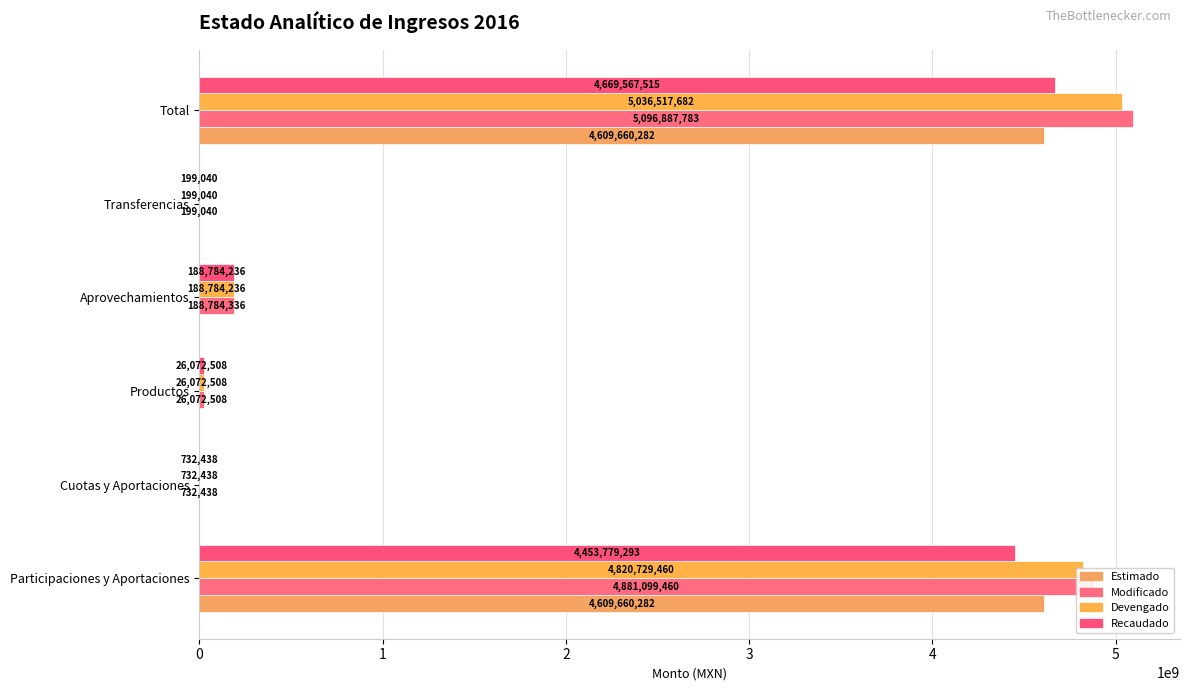

How many data points in Estimado are above 0?

2